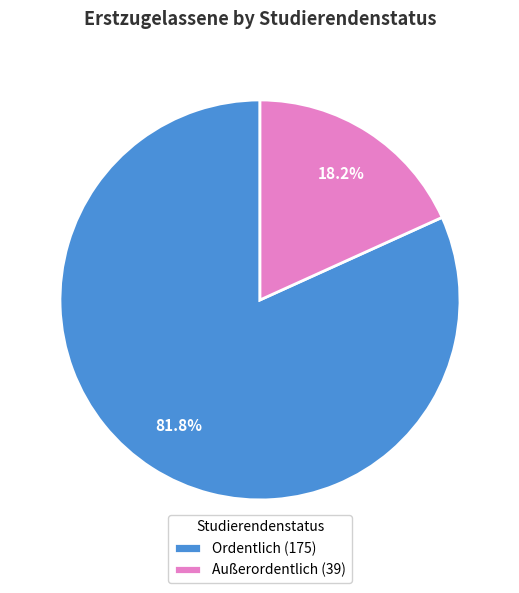

Between Außerordentlich and Ordentlich, which is larger?

Ordentlich